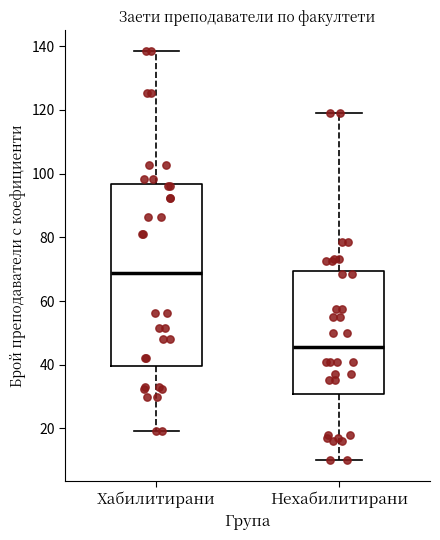

Which box has the lowest median line?

Нехабилитирани